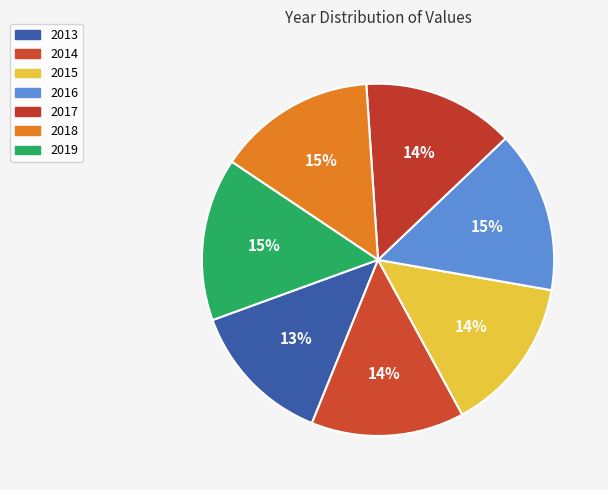

Is it true that 2016 is 24% of the pie?

False